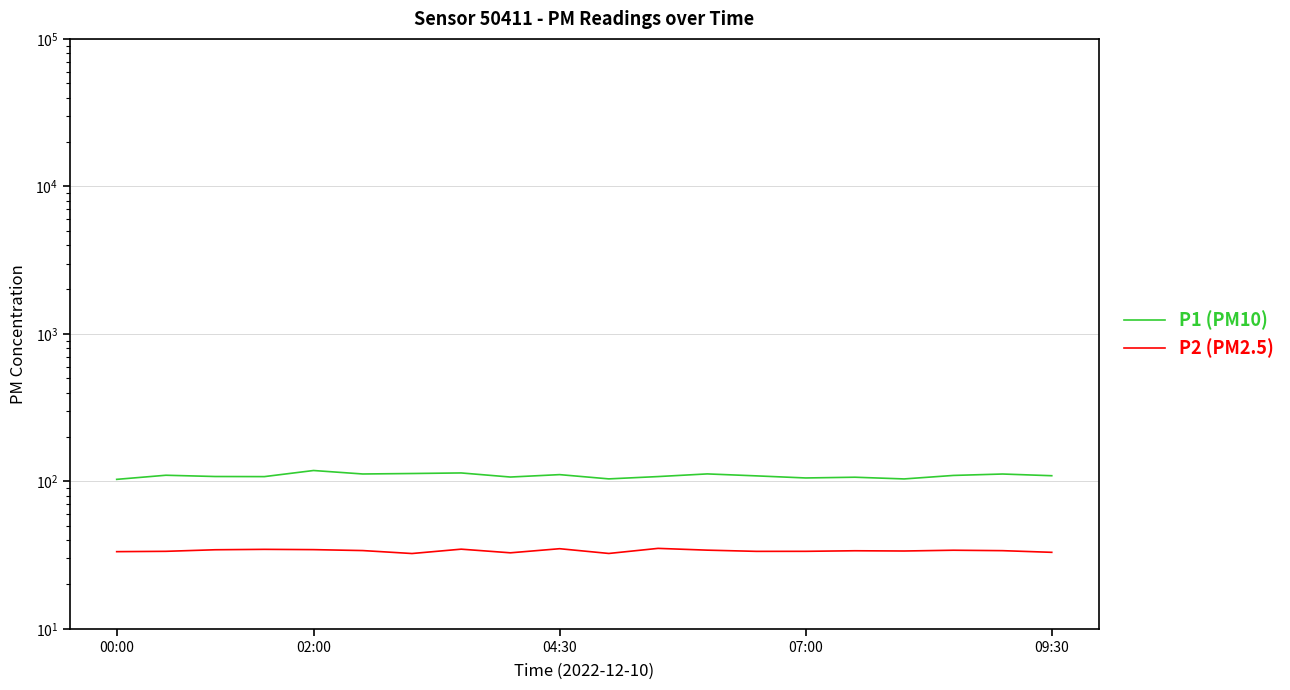

The value of P2 (PM2.5) at 11 is 35.1. True or false?

True